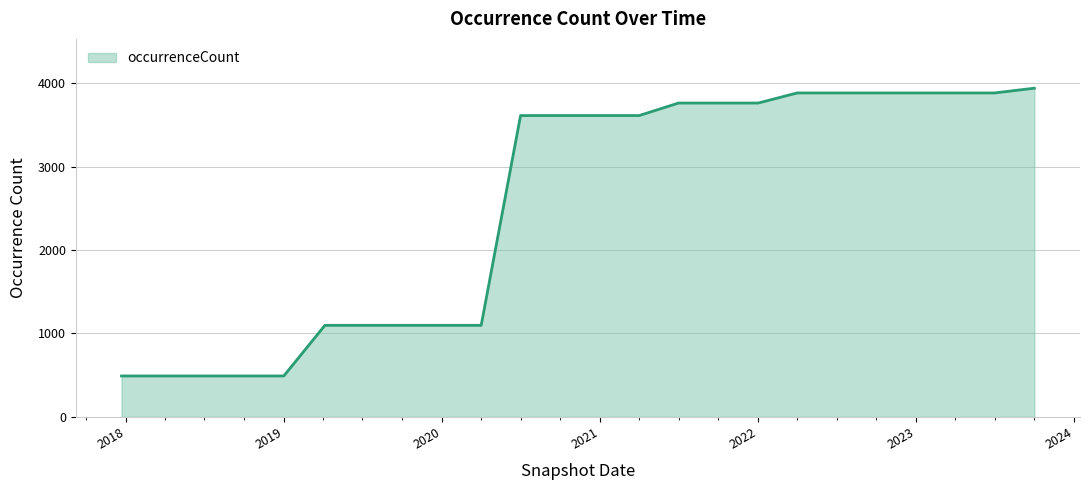

What is the greatest value displayed?

3941